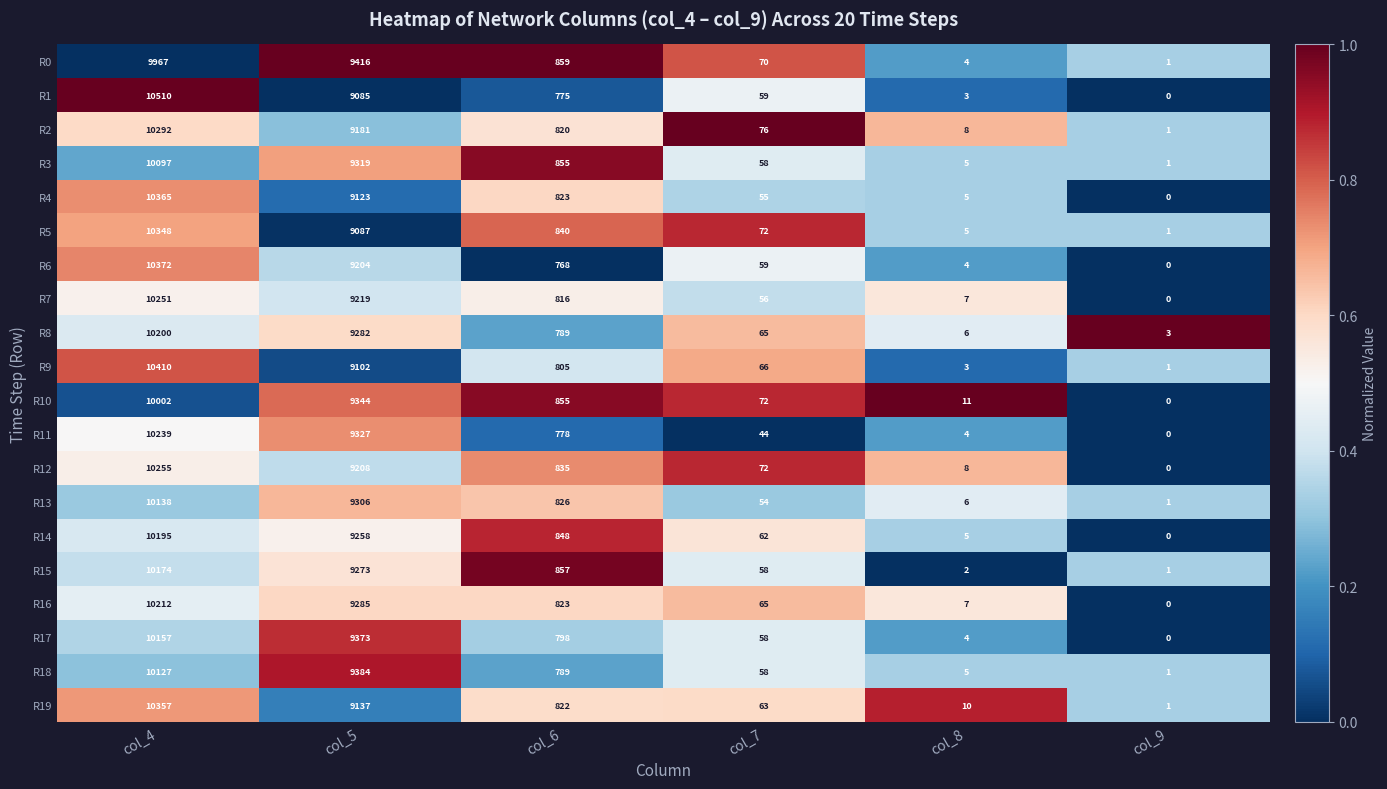

Is it true that R0 equals 1457 at col_6?

False